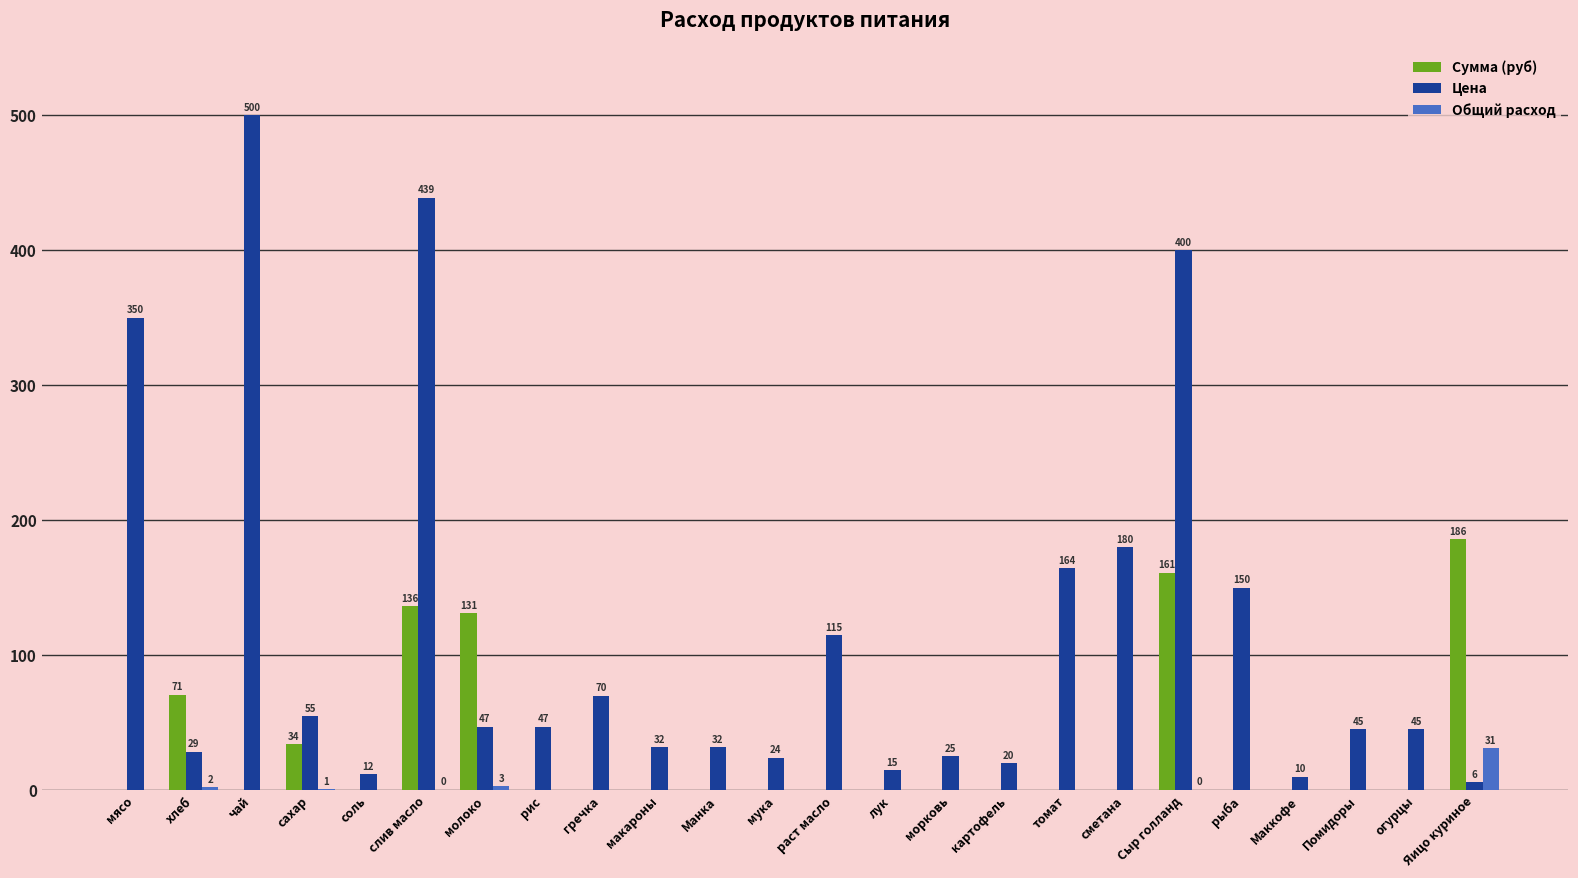

Which series has the largest total across all categories?

Цена